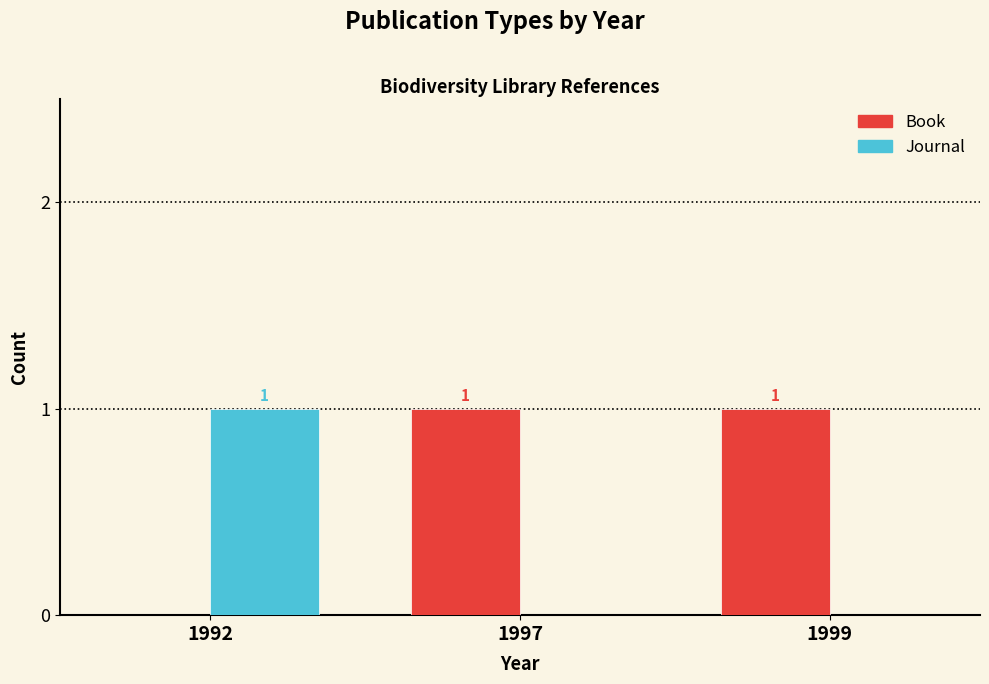

How many Journal values are between 0 and 1?

3